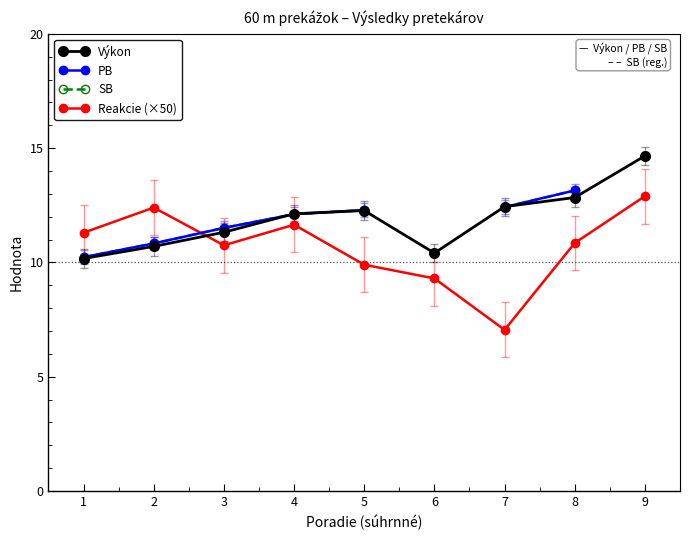

How many data points in Výkon are above 12?

5